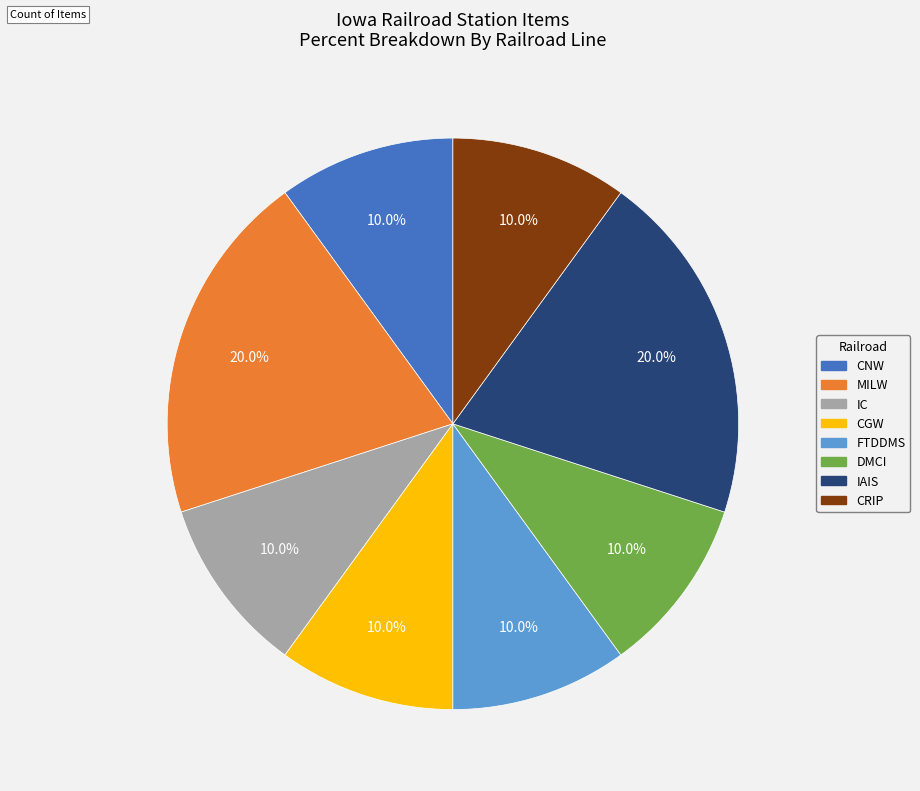

Approximately how many times larger is the value at IAIS compared to CRIP?

2.0